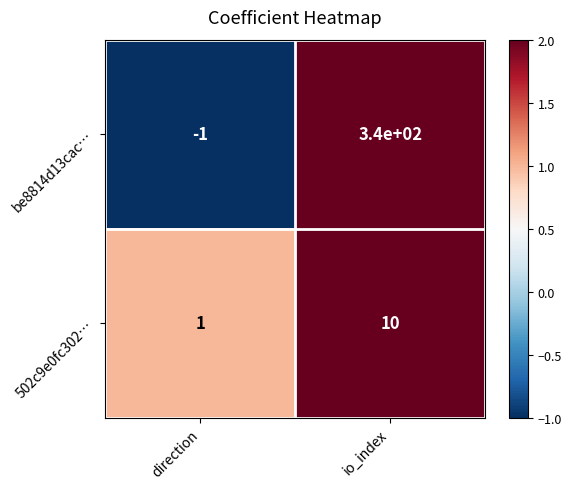

Which label corresponds to the smallest value in the chart?

direction